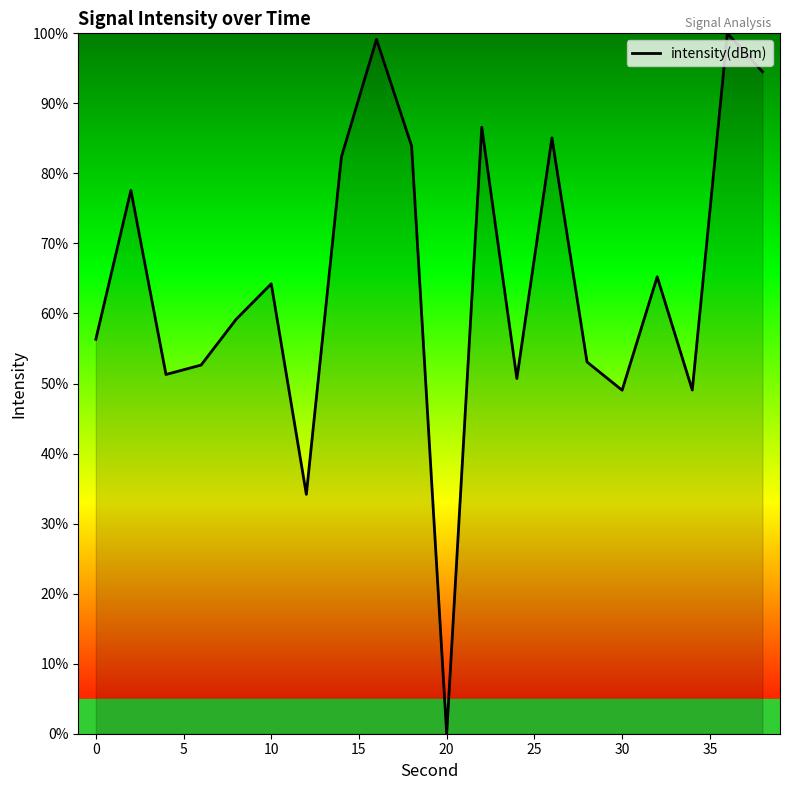

What is the difference between the maximum and minimum values?

100.0